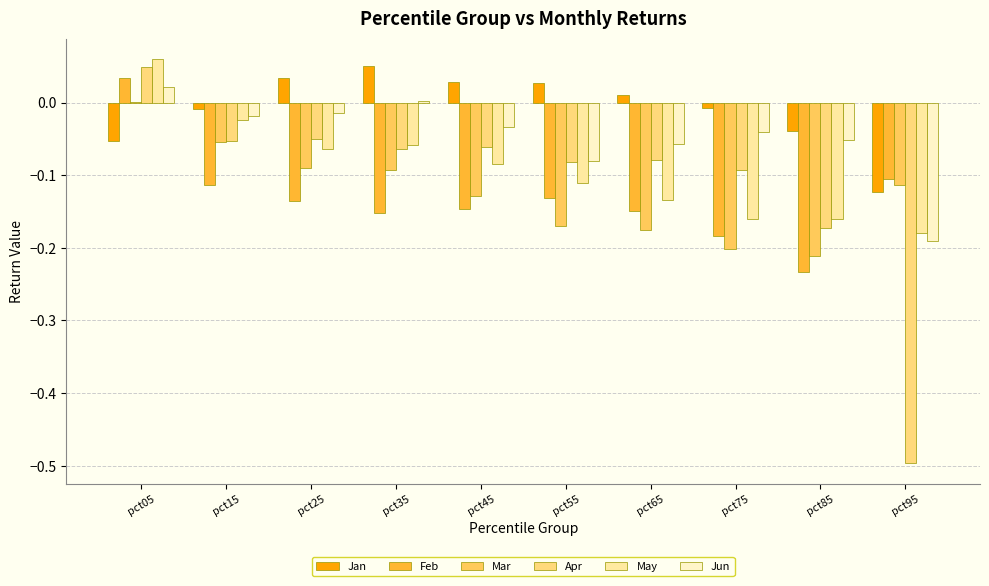

The value of Jan at pct15 is -0.0. True or false?

True